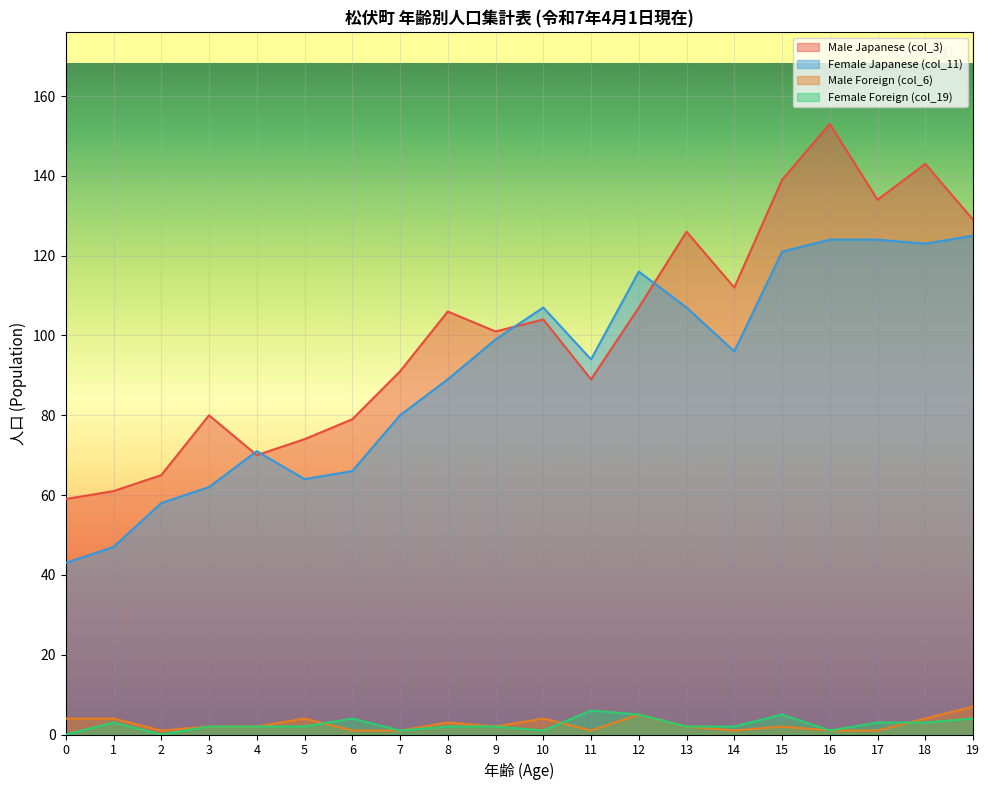

What is the greatest value displayed?

153